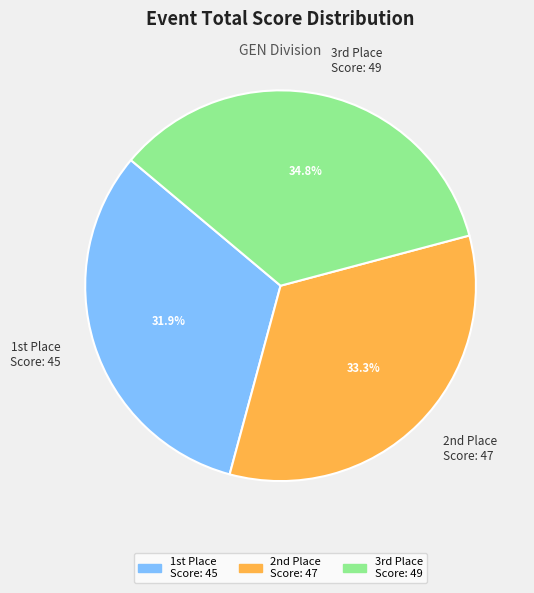

Which category has the smallest portion of the pie?

1st Place Score: 45